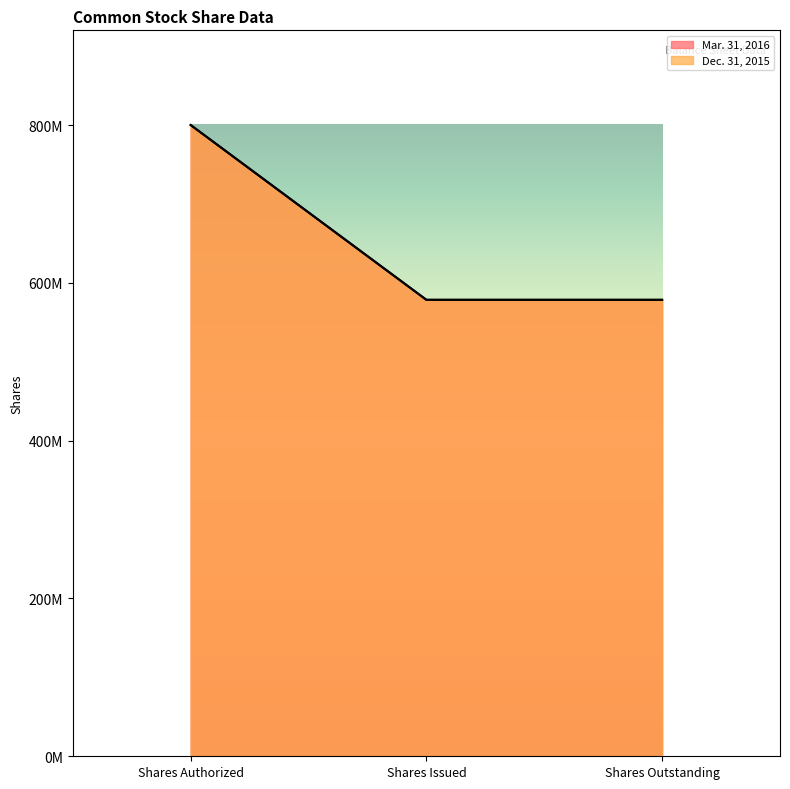

Reading left to right, extract all data points from this chart.

Mar. 31, 2016: 800000000	578465159	578465159
Dec. 31, 2015: 800000000	578465159	578465159